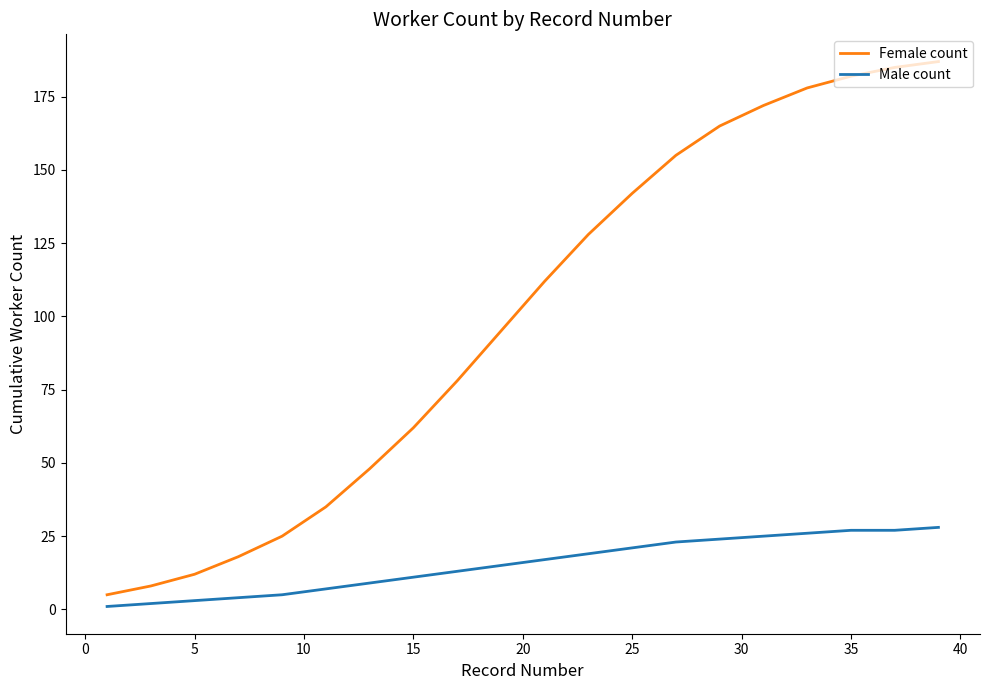

Reading left to right, transcribe all the data shown in this chart.

Female count: 5	8	12	18	25	35	48	62	78	95	112	128	142	155	165	172	178	182	185	187
Male count: 1	2	3	4	5	7	9	11	13	15	17	19	21	23	24	25	26	27	27	28